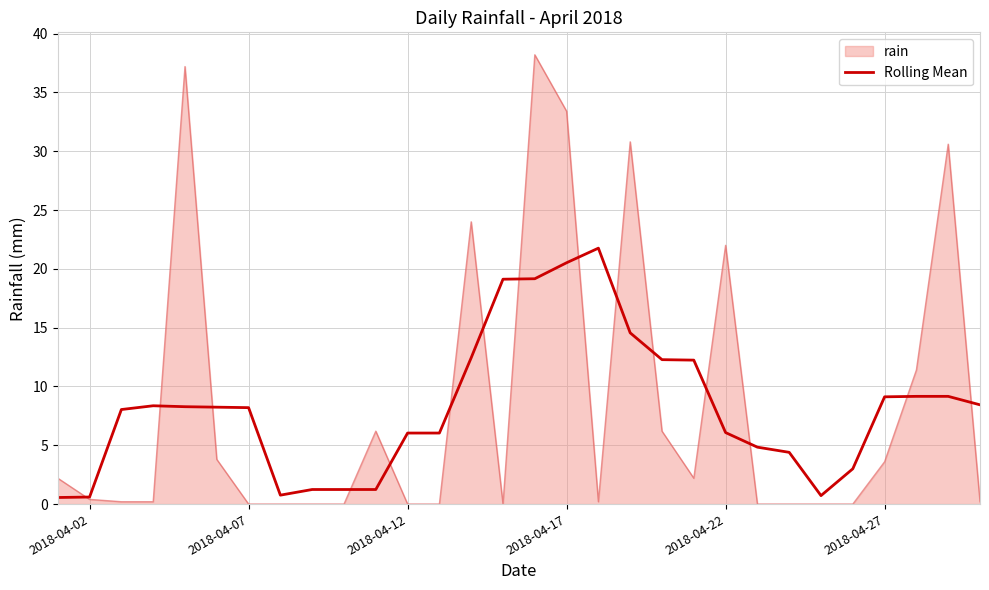

Which series has the widest spread of values?

rain